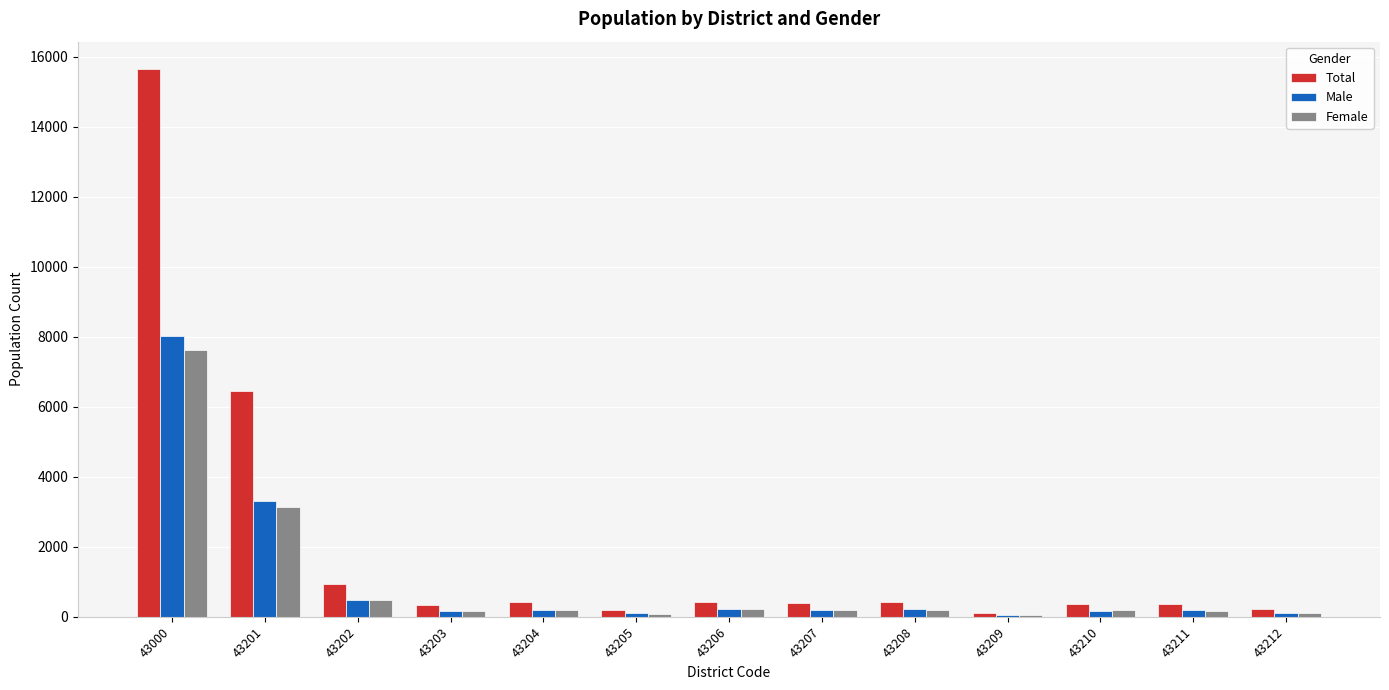

At which label is Male closest to 4042?

43201